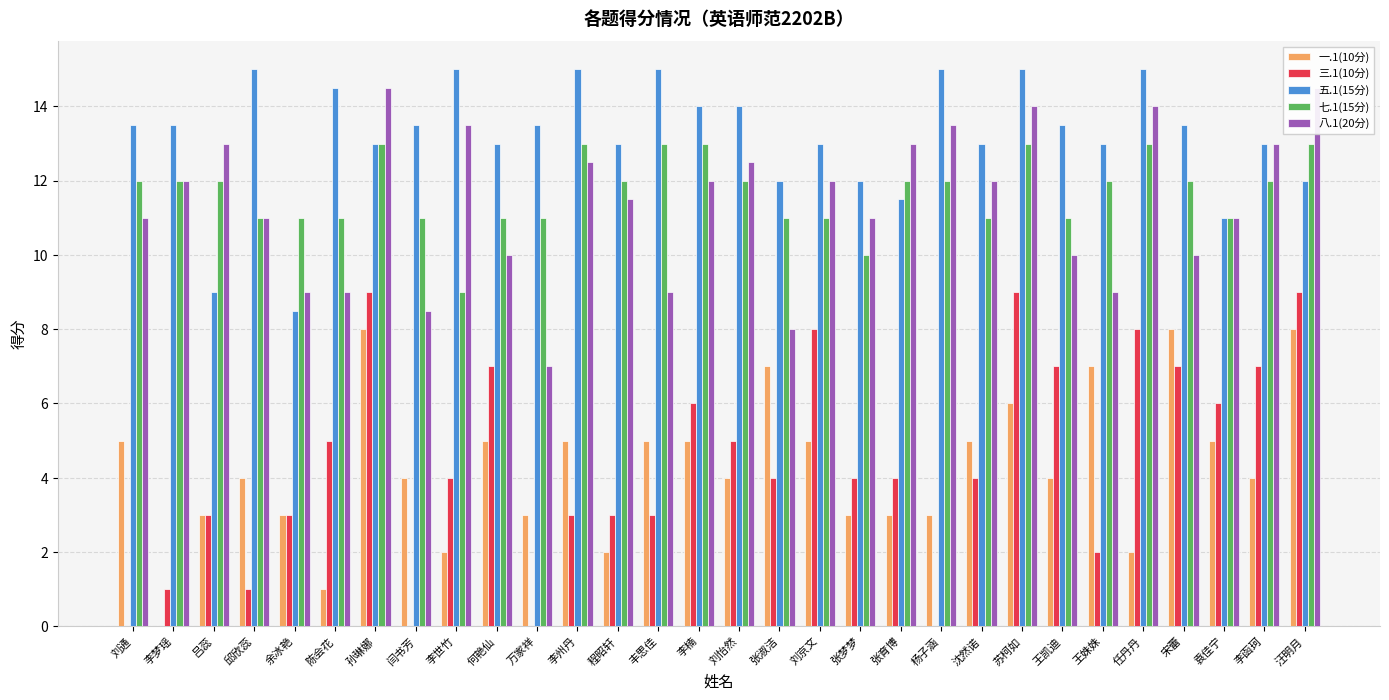

Which label corresponds to the smallest value in the chart?

李梦瑶